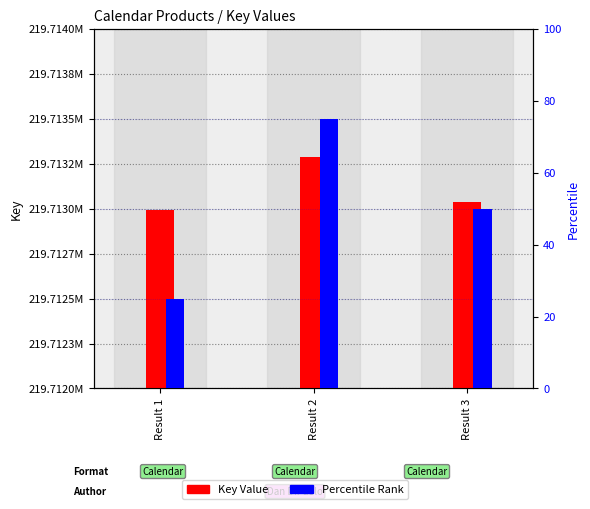

What is the difference between the highest and lowest values at Result 3?

219712987